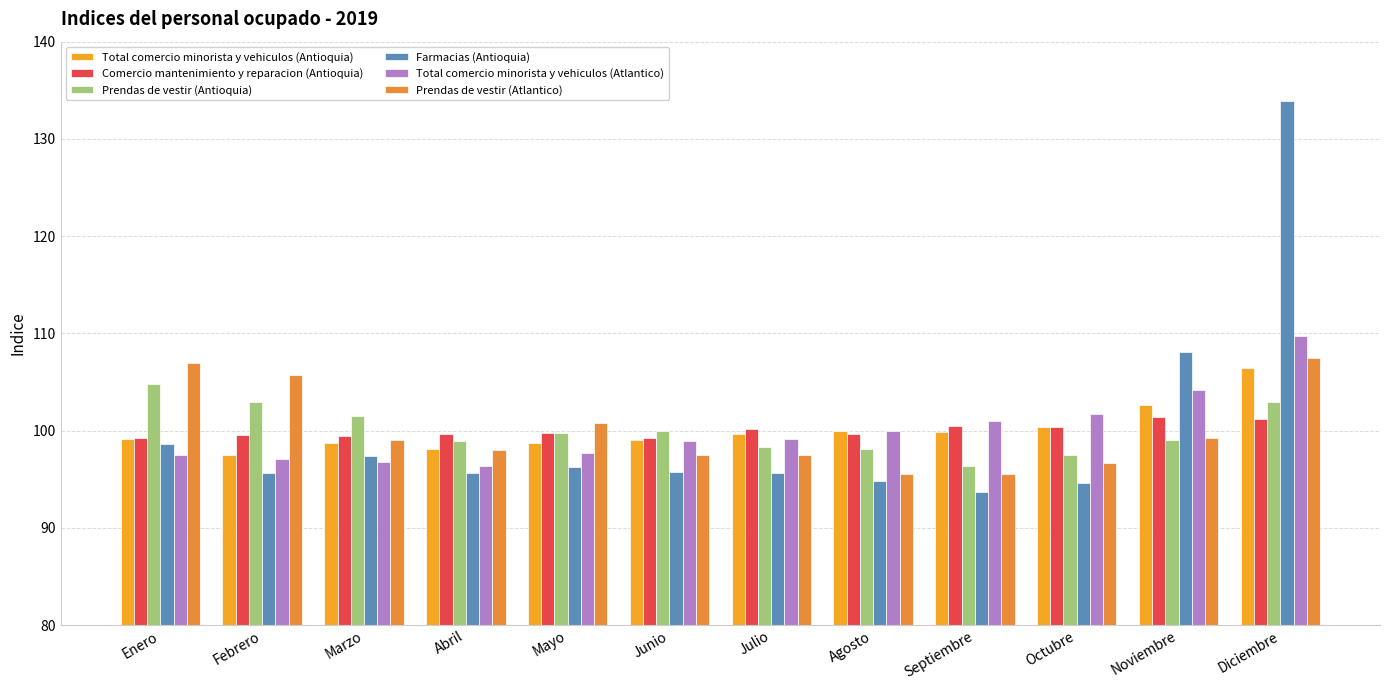

At how many categories does at least one series exceed 98?

12